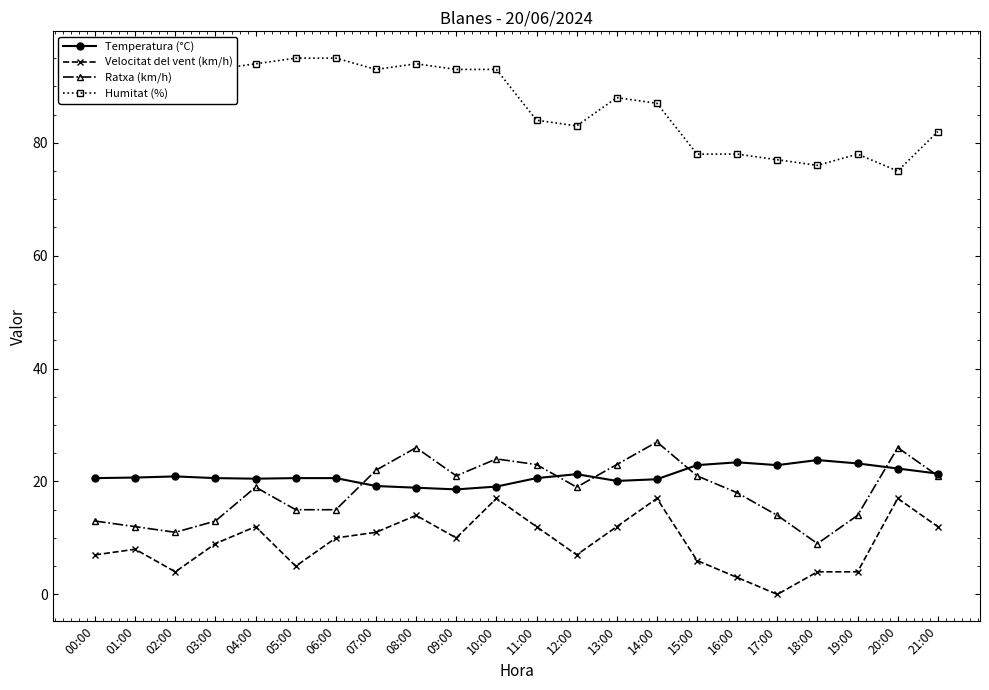

What is the maximum value shown in the chart?

95.0